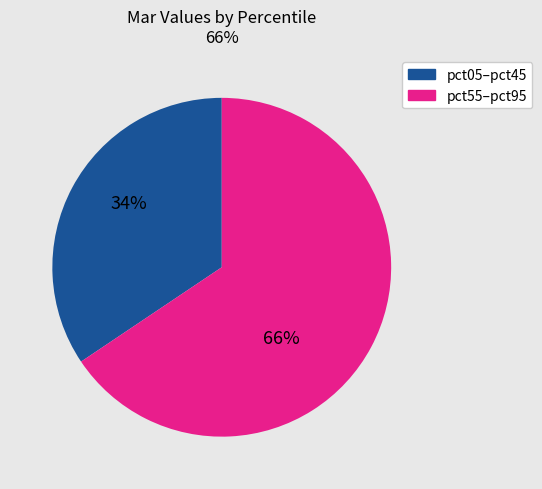

Is there any slice that represents more than half of the pie?

Yes